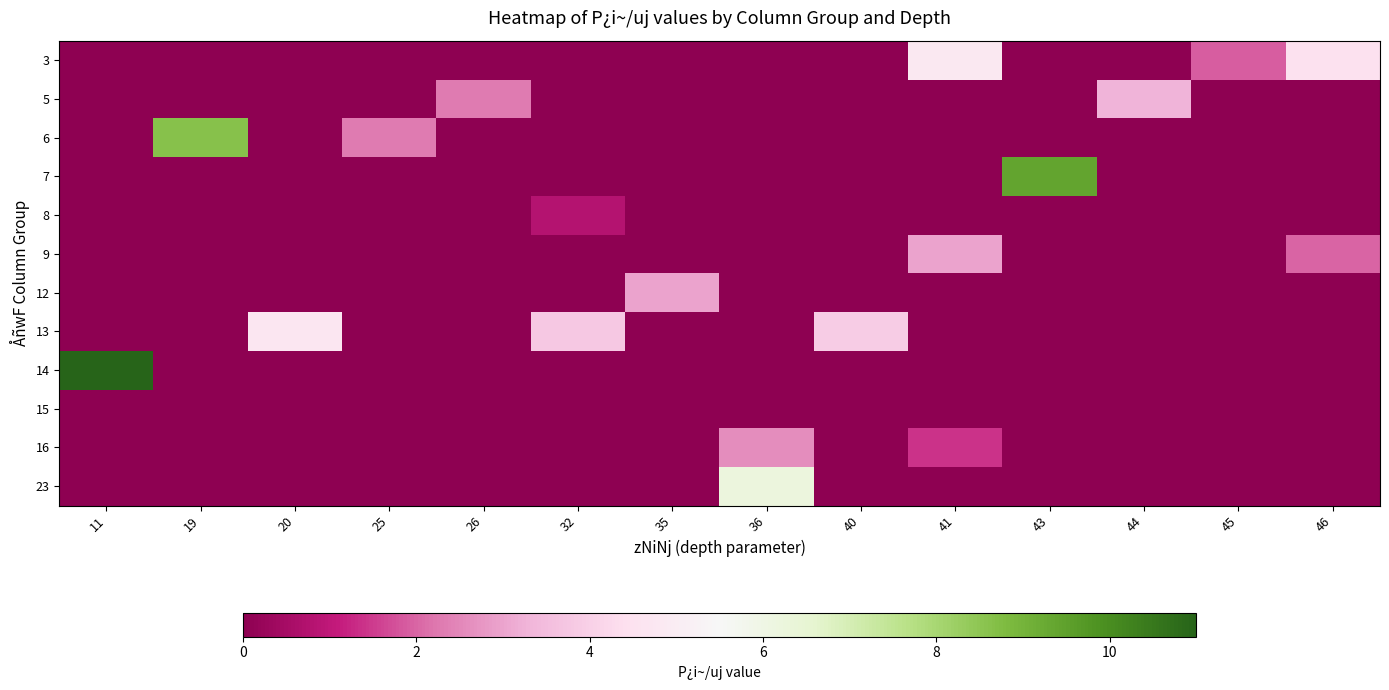

What is the difference between the highest and lowest values at 25?

2.3